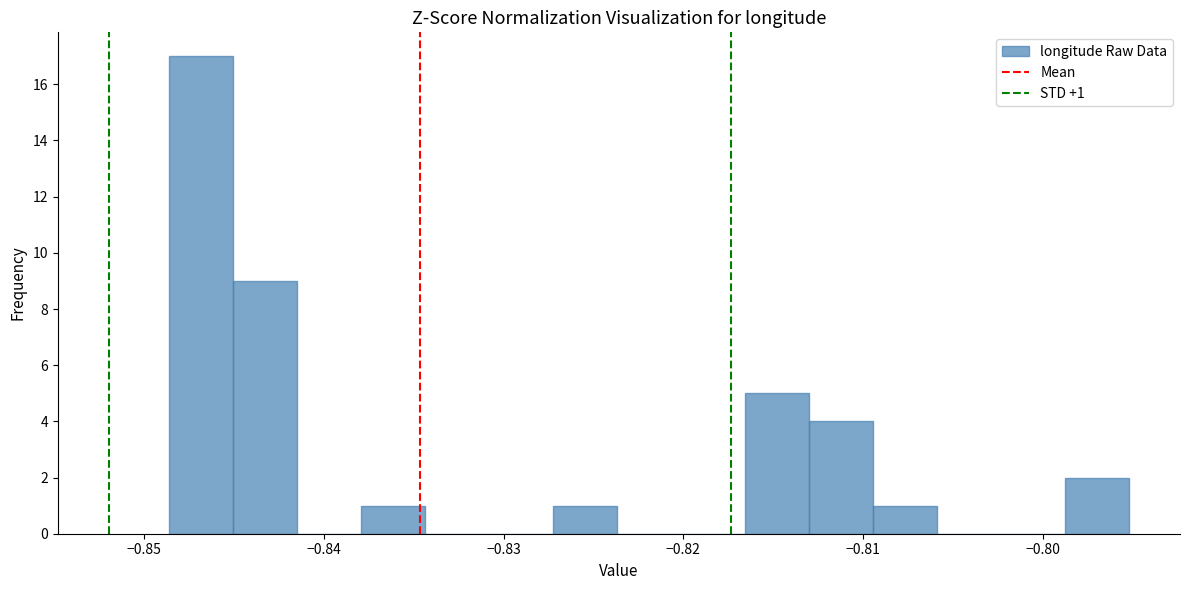

Around what value on the x-axis is the tallest bar? Give the approximate position of its centre, as read against the axis.

-0.847